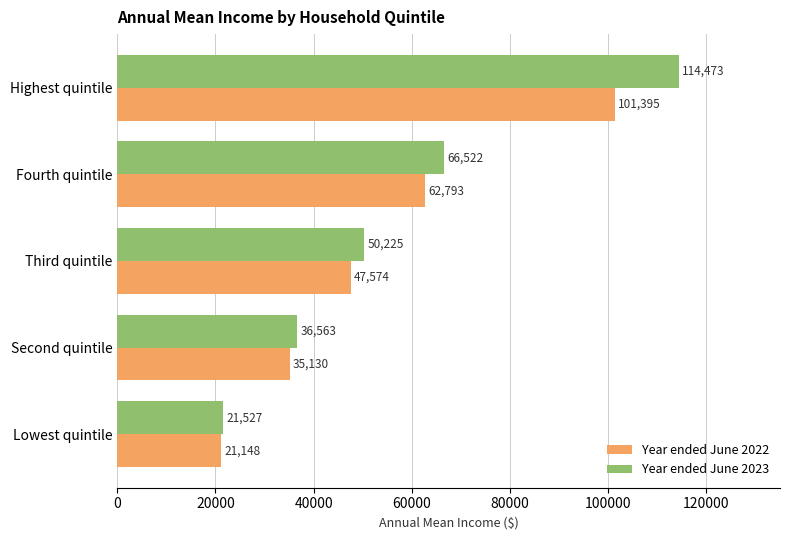

How many Year ended June 2023 values are between 36563 and 66522?

3